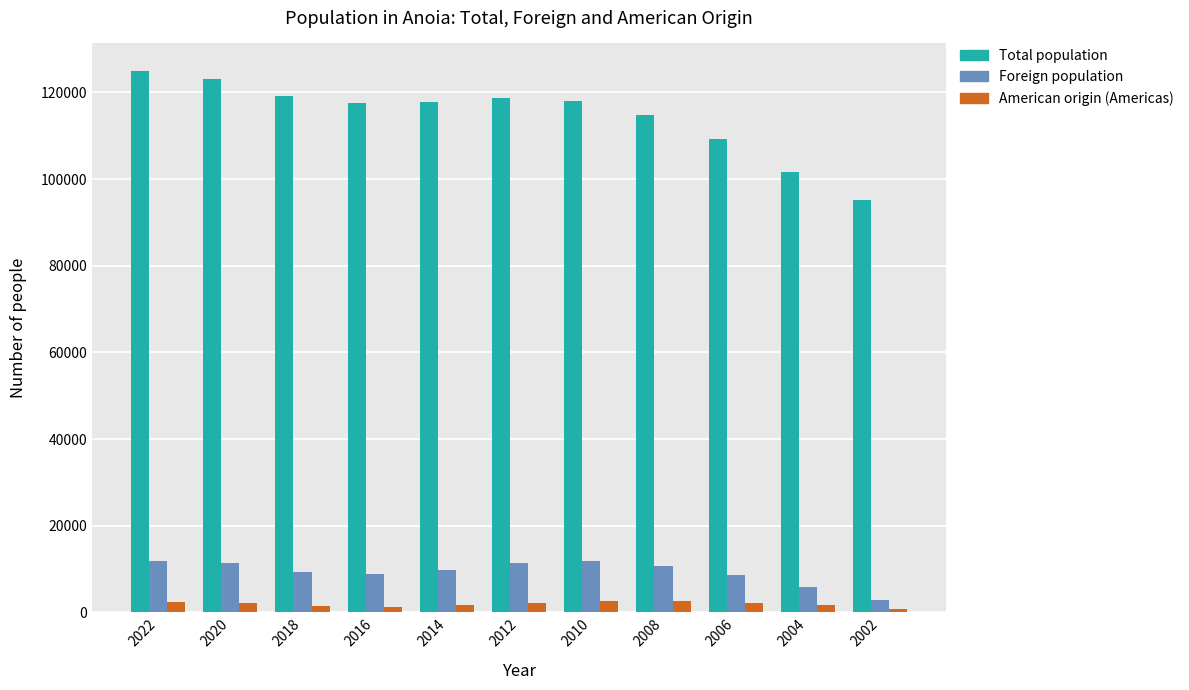

How many categories are shown in the chart?

11